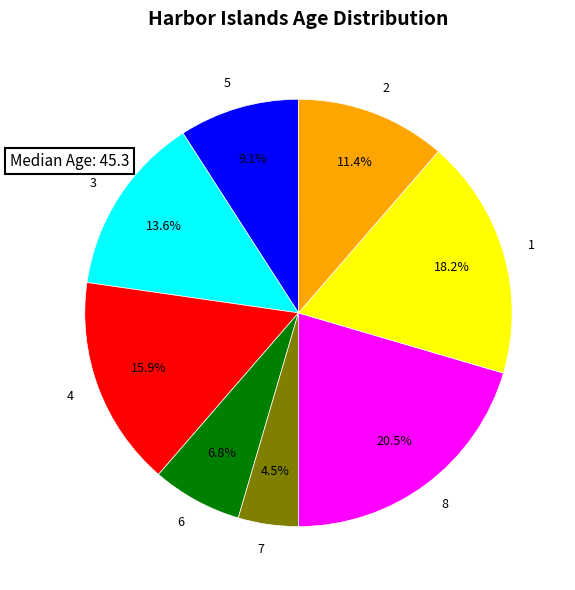

Does 4 represent more than half of the total?

No